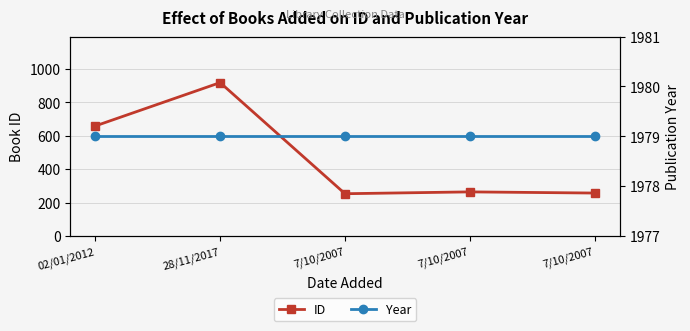

Which category has the highest value across all series?

02/01/2012